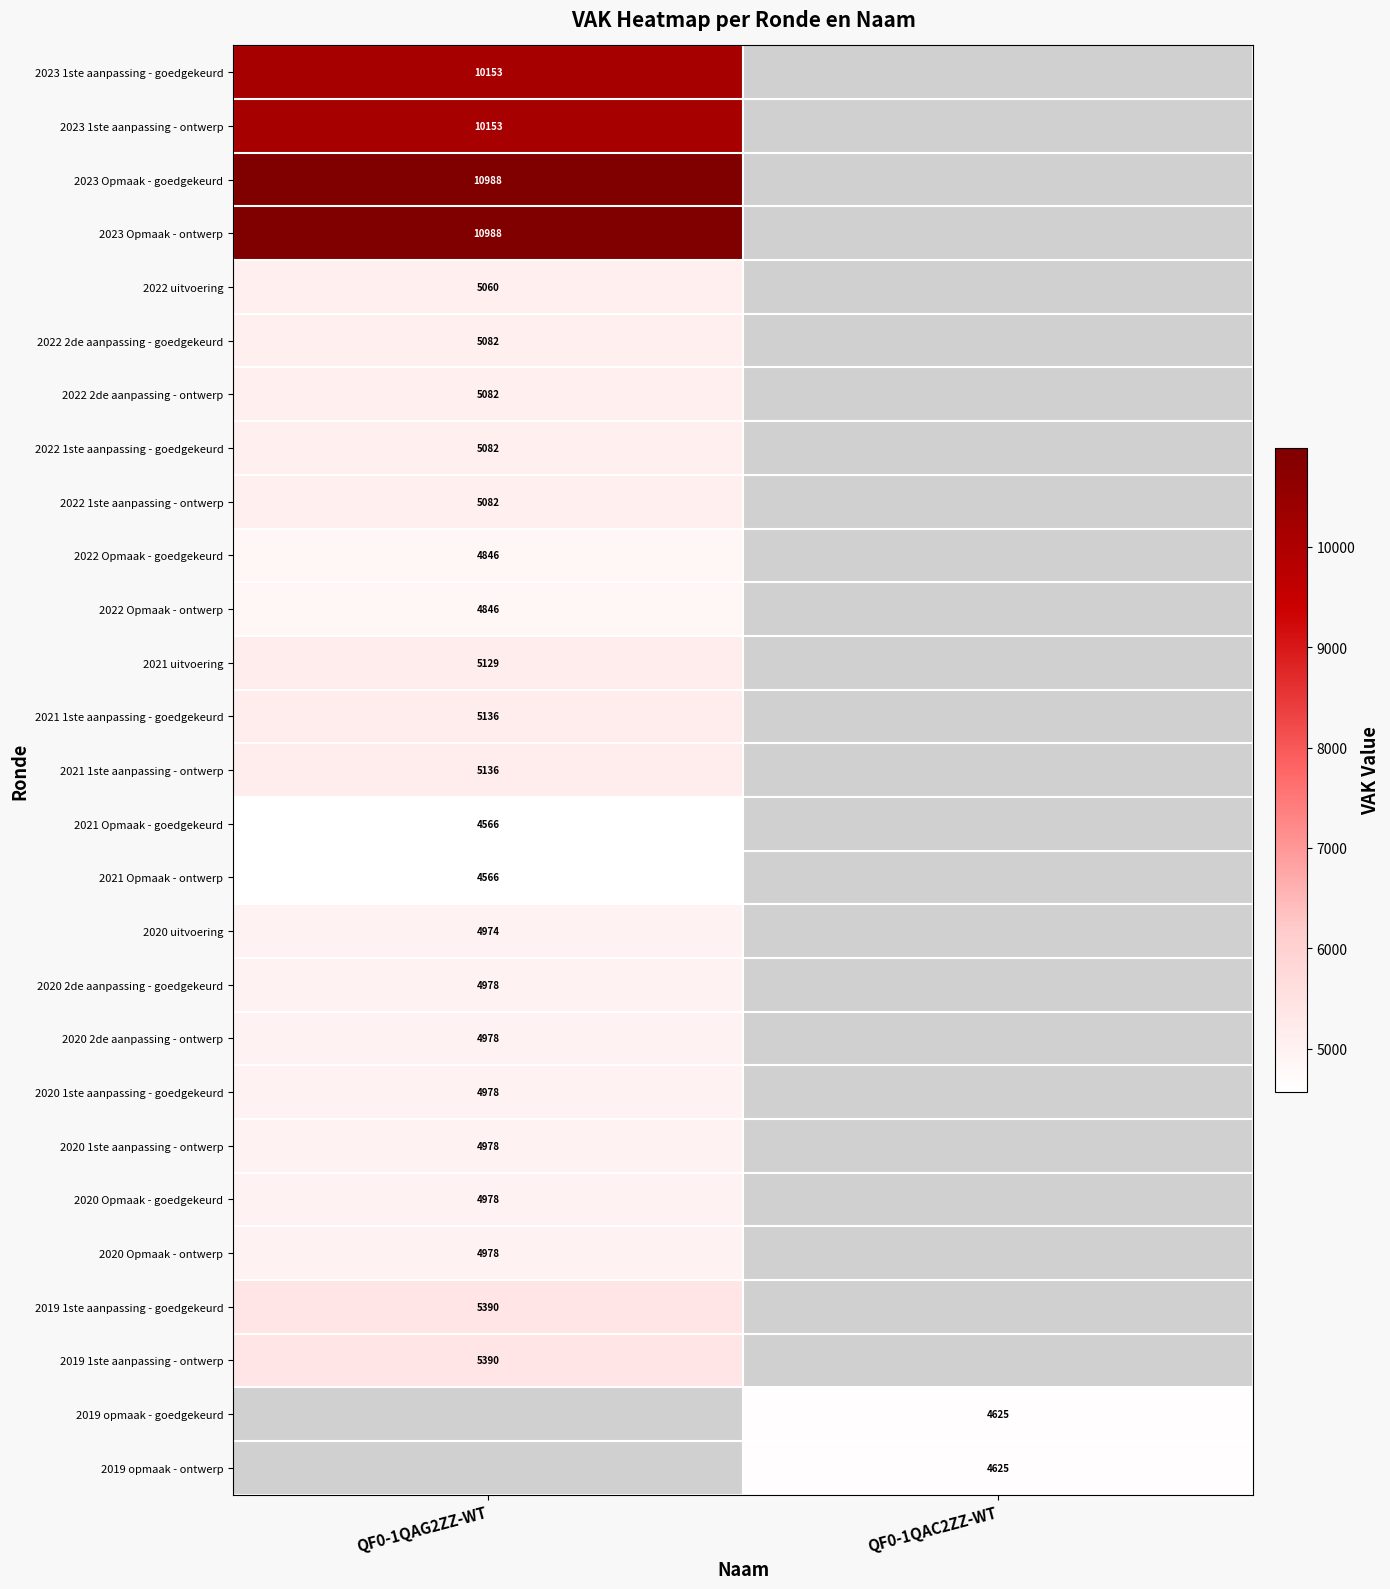

Is the value of 2022 uitvoering at QF0-1QAG2ZZ-WT greater than the value of 2019 1ste aanpassing - ontwerp at QF0-1QAG2ZZ-WT?

No